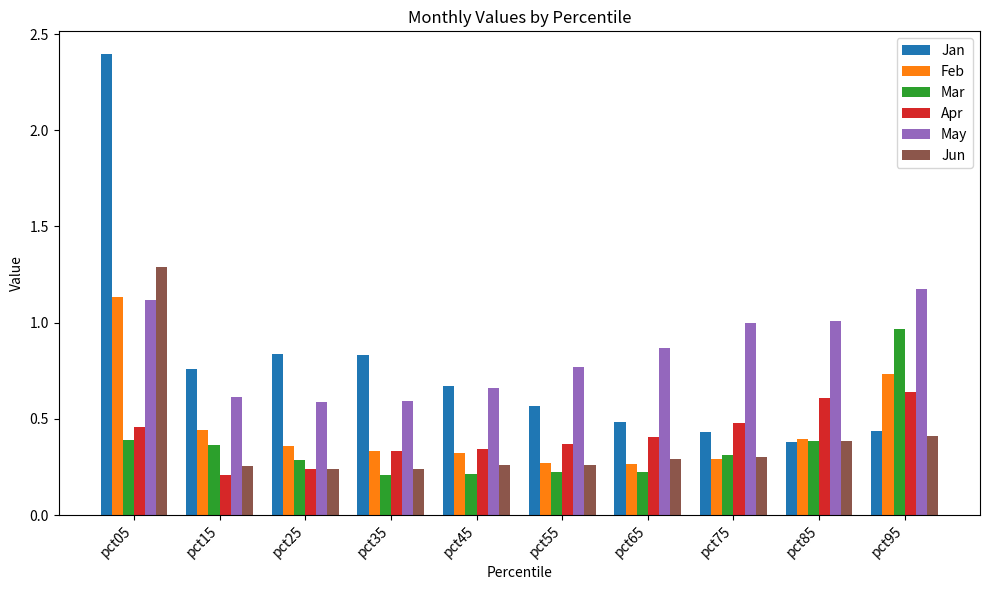

The value of May at pct15 is 0.6. True or false?

True